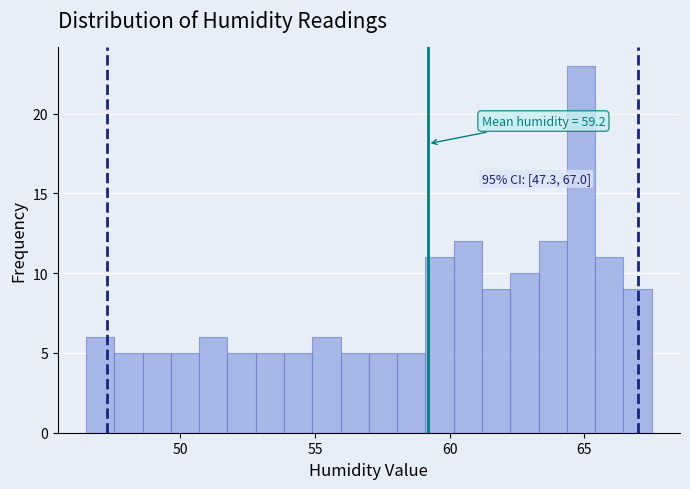

Read against the x-axis, roughly where is the centre of the tallest bar?

65.0